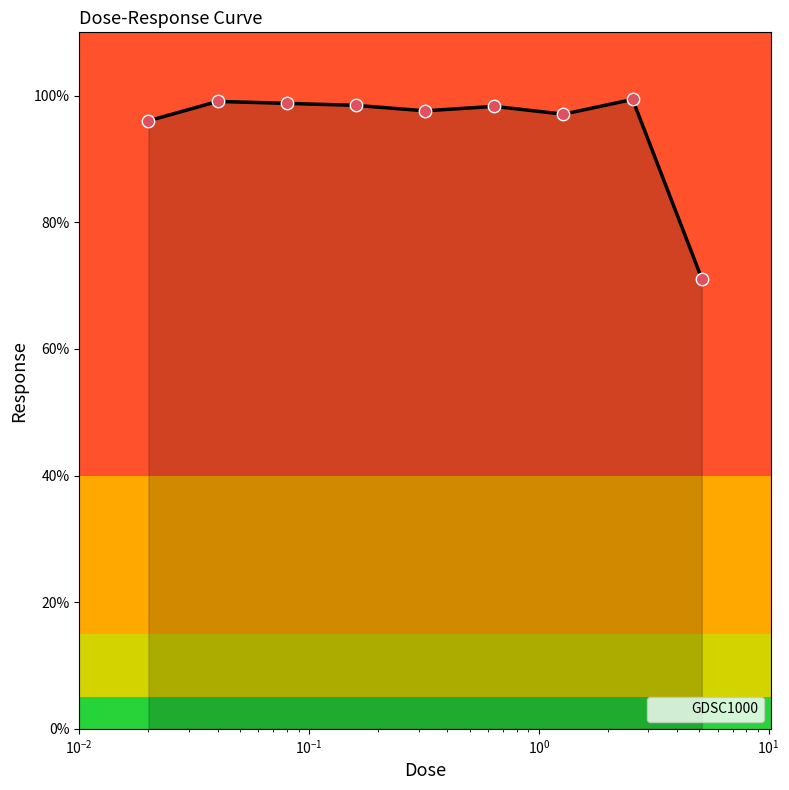

What is the difference between the maximum and minimum values?

28.3